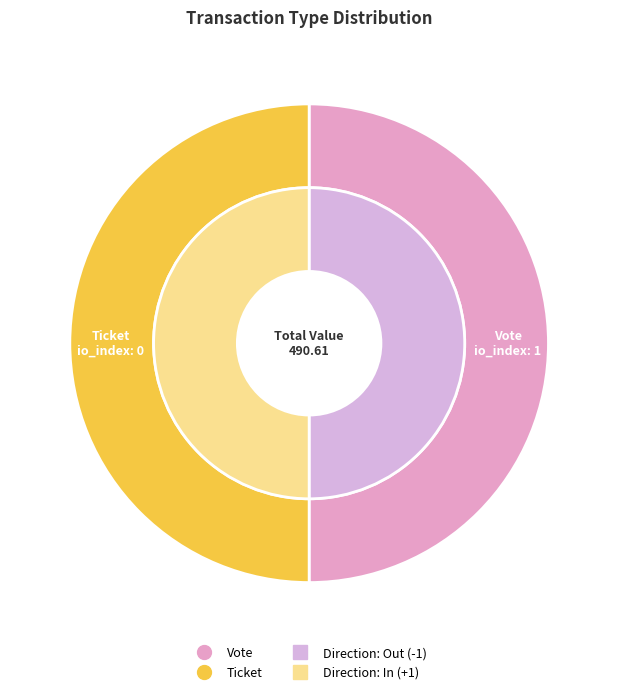

Combined, what portion of the pie is Ticket and Vote?

100.0%